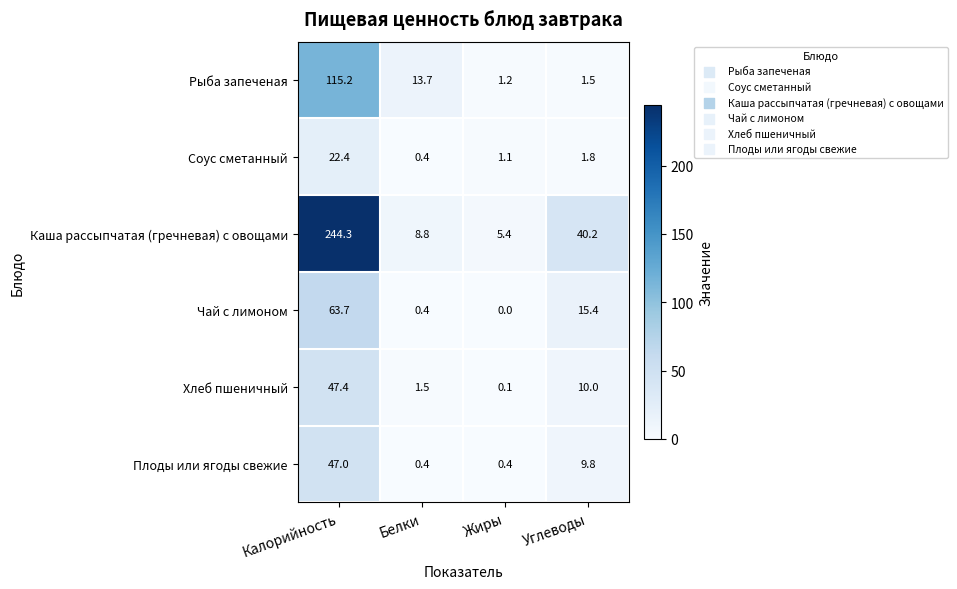

Reading left to right, transcribe all the data shown in this chart.

Рыба запеченая: Калорийность=115.2	Белки=13.7	Жиры=1.2	Углеводы=1.5
Соус сметанный: Калорийность=22.4	Белки=0.4	Жиры=1.1	Углеводы=1.8
Каша рассыпчатая (гречневая) с овощами: Калорийность=244.3	Белки=8.8	Жиры=5.4	Углеводы=40.2
Чай с лимоном: Калорийность=63.7	Белки=0.4	Жиры=0.0	Углеводы=15.4
Хлеб пшеничный: Калорийность=47.4	Белки=1.5	Жиры=0.1	Углеводы=10.0
Плоды или ягоды свежие: Калорийность=47.0	Белки=0.4	Жиры=0.4	Углеводы=9.8